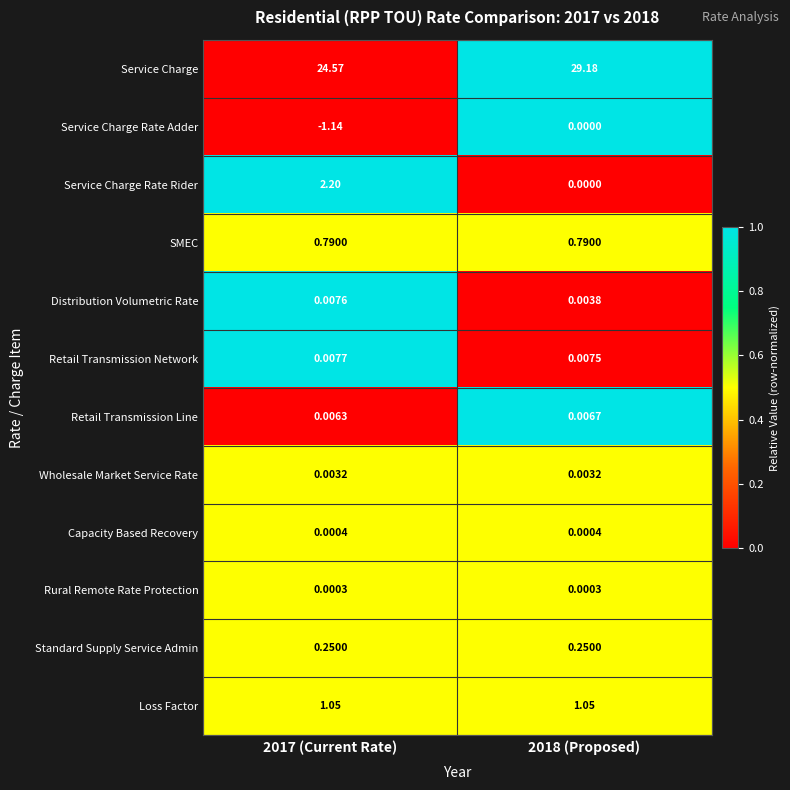

Which series has the largest total across all categories?

Service Charge